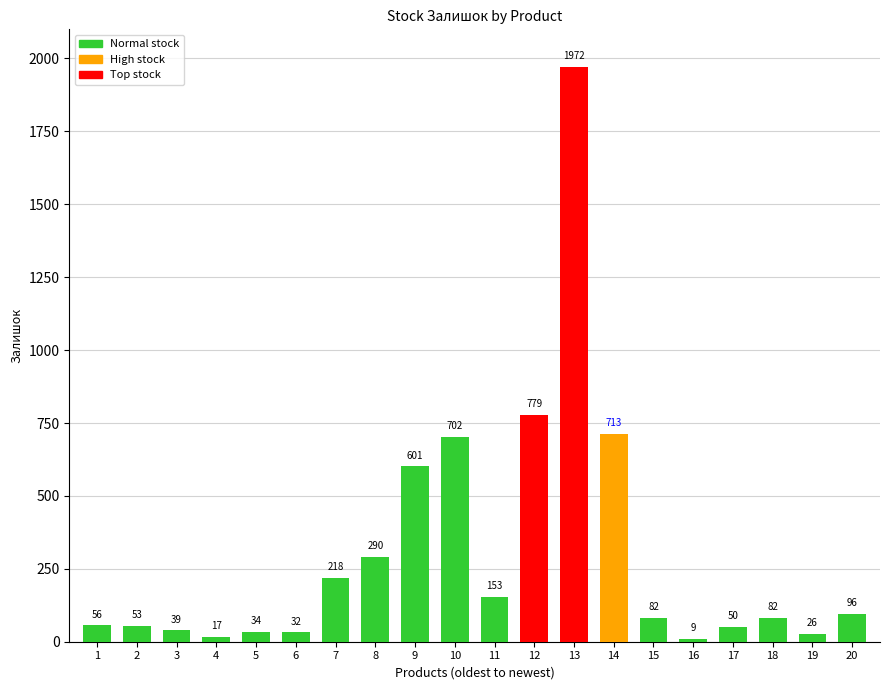

What is the value of the 1st bar from the left?

56